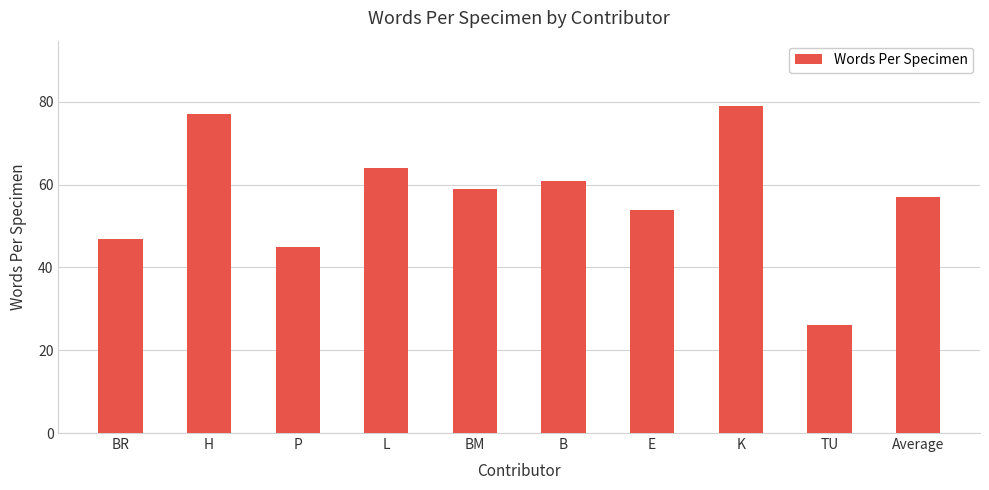

Reading right to left, list all the values displayed in this chart.

Average=57	TU=26	K=79	E=54	B=61	BM=59	L=64	P=45	H=77	BR=47